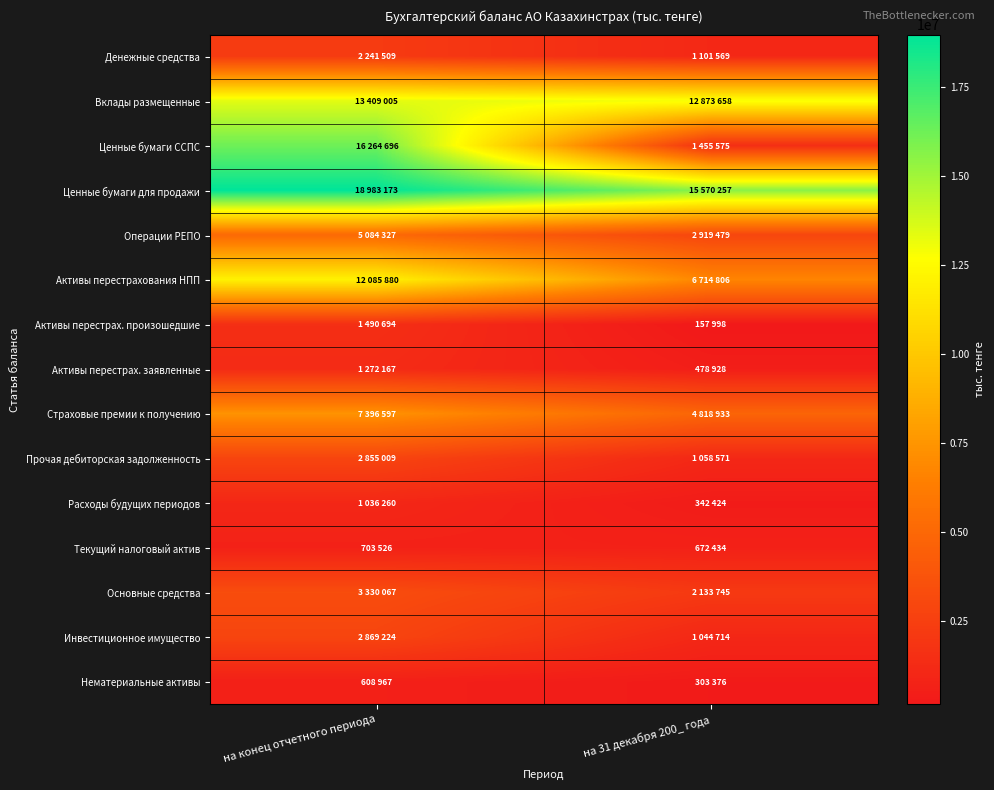

What is the difference between the highest and lowest values at на 31 декабря 200_ года?

15412259